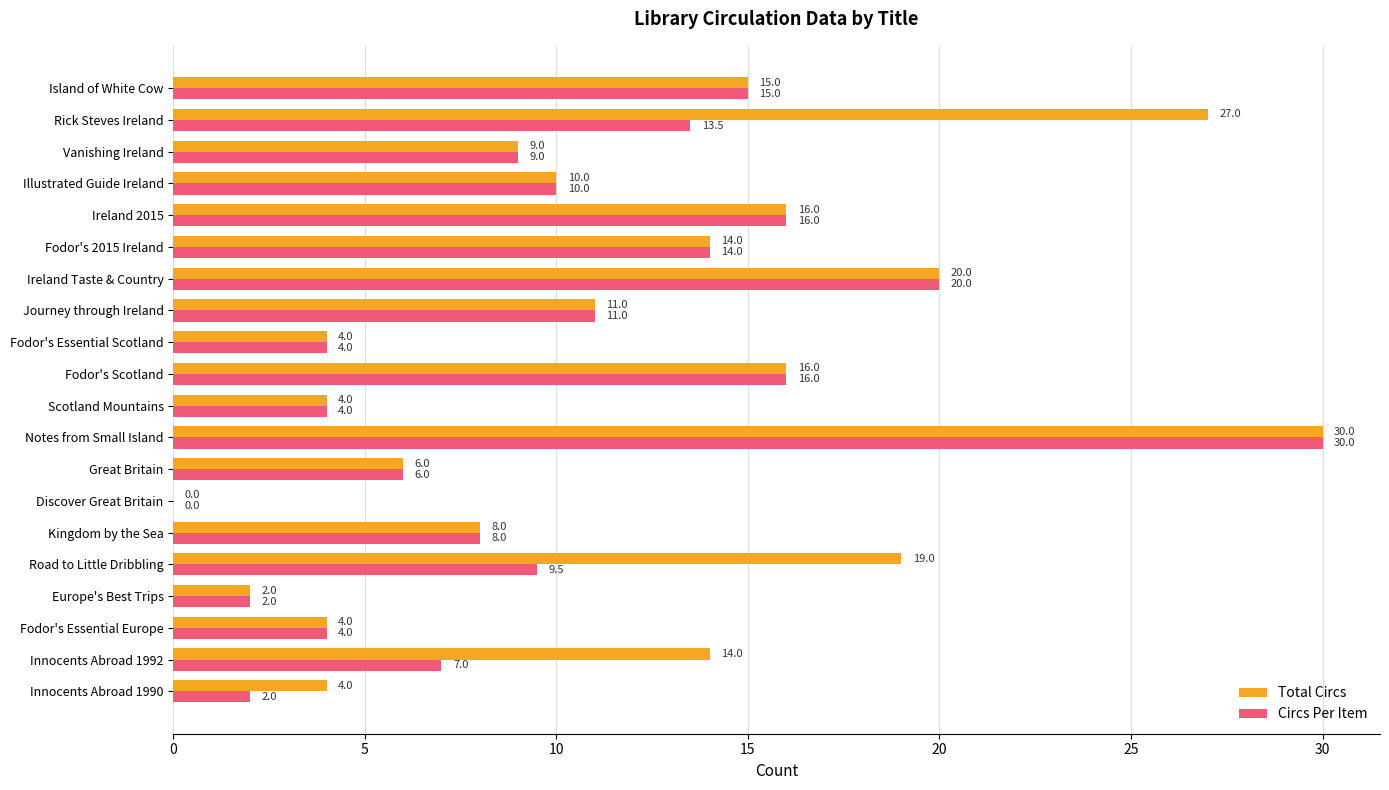

Which category has the highest value in the Total Circs series?

Notes from Small Island